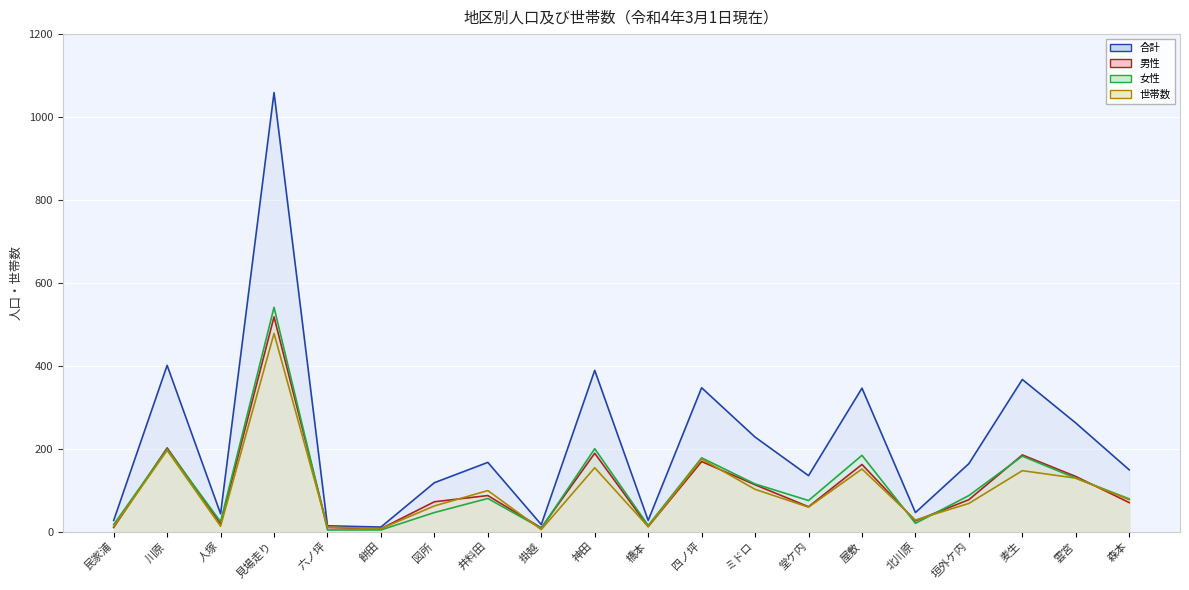

How many interior local peaks does the 女性 (line) series have?

7